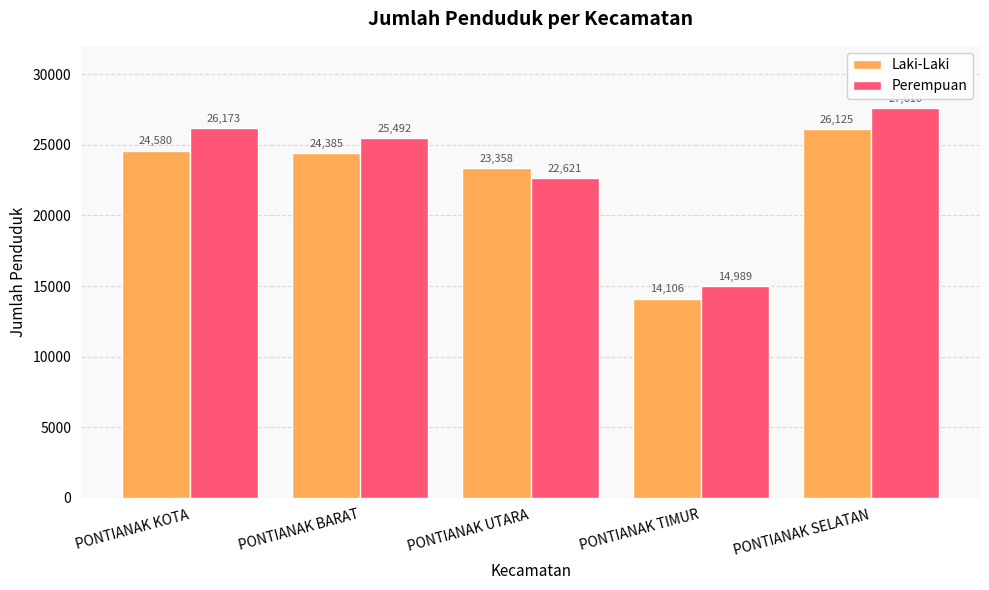

How many distinct data groups are displayed?

2